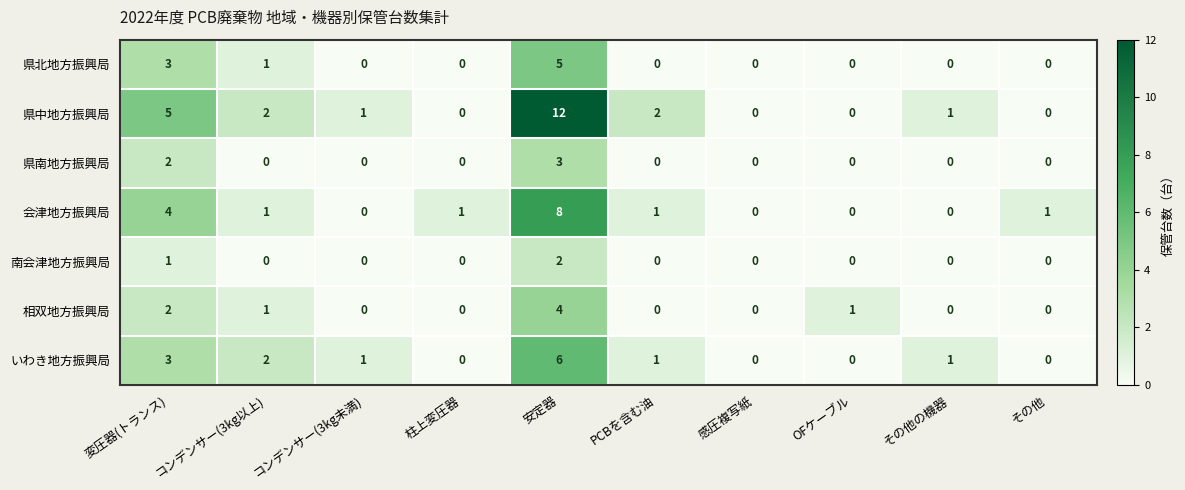

At how many categories does at least one series exceed 4?

2